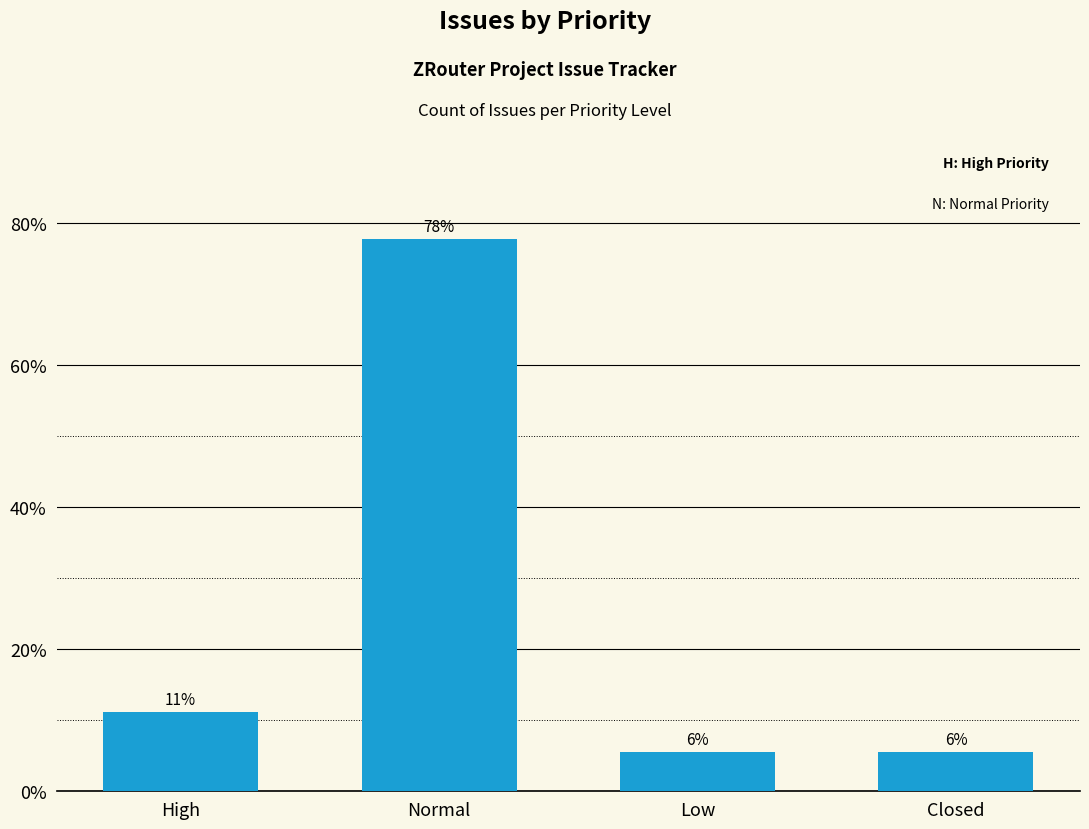

What position from the right is High?

4